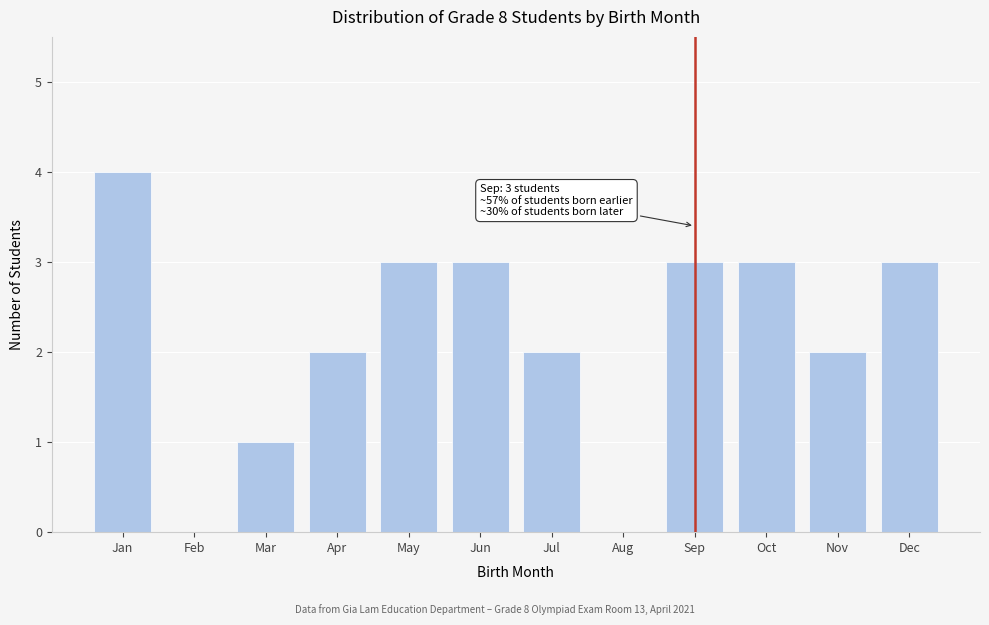

Read the value at Sep.

3